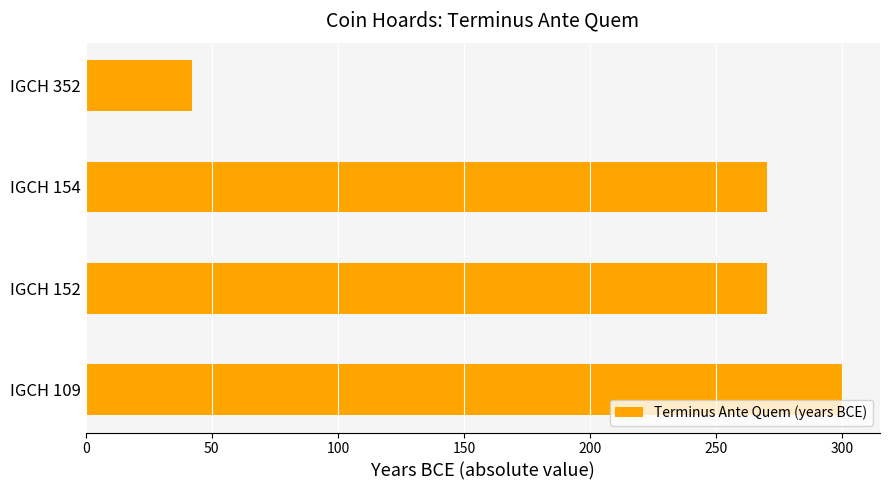

What is the change in value from IGCH 154 to IGCH 352?

-228